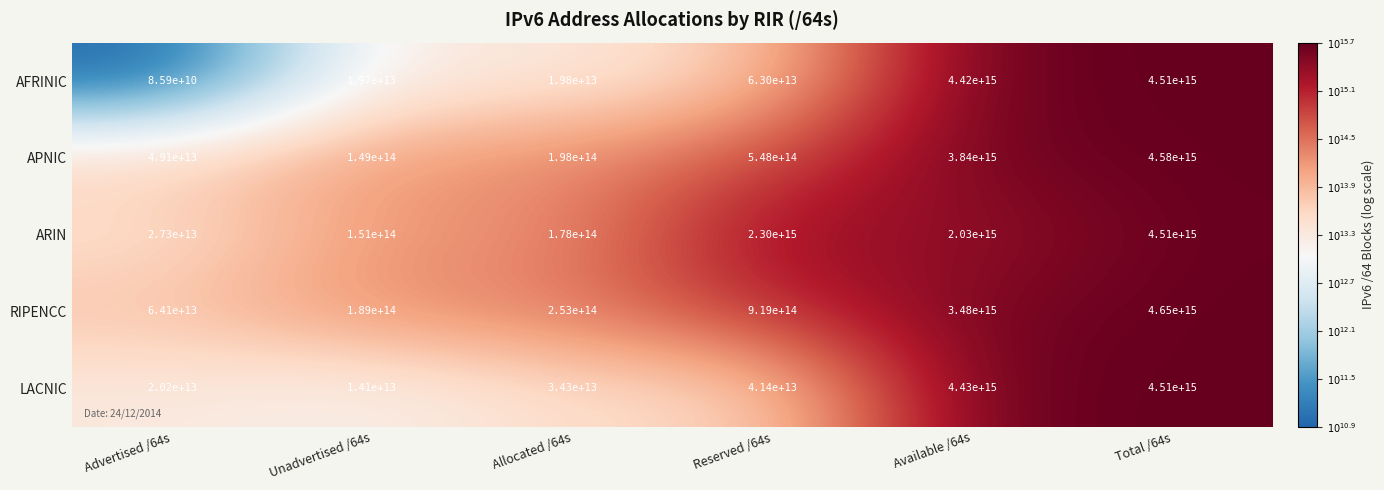

Rank the series at Advertised /64s from highest to lowest value.

RIPENCC, APNIC, ARIN, LACNIC, AFRINIC